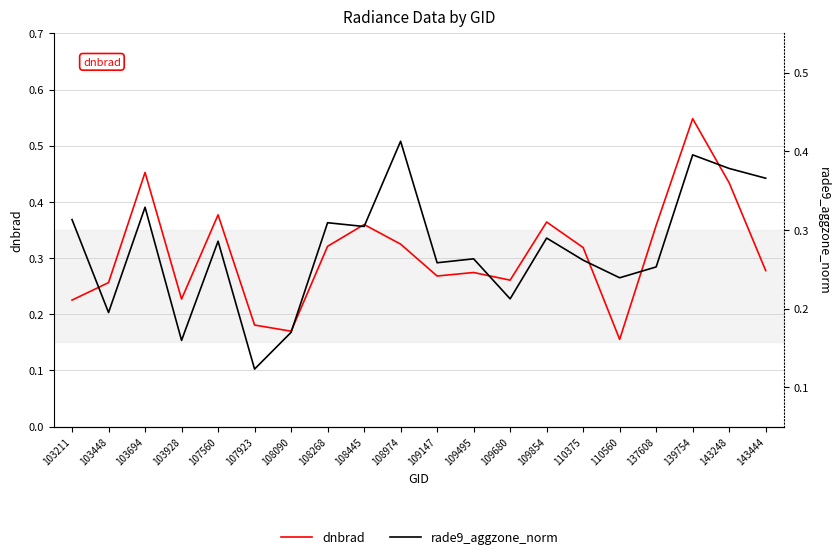

What is the difference between the second highest and second lowest values in the dnbrad series?

0.3